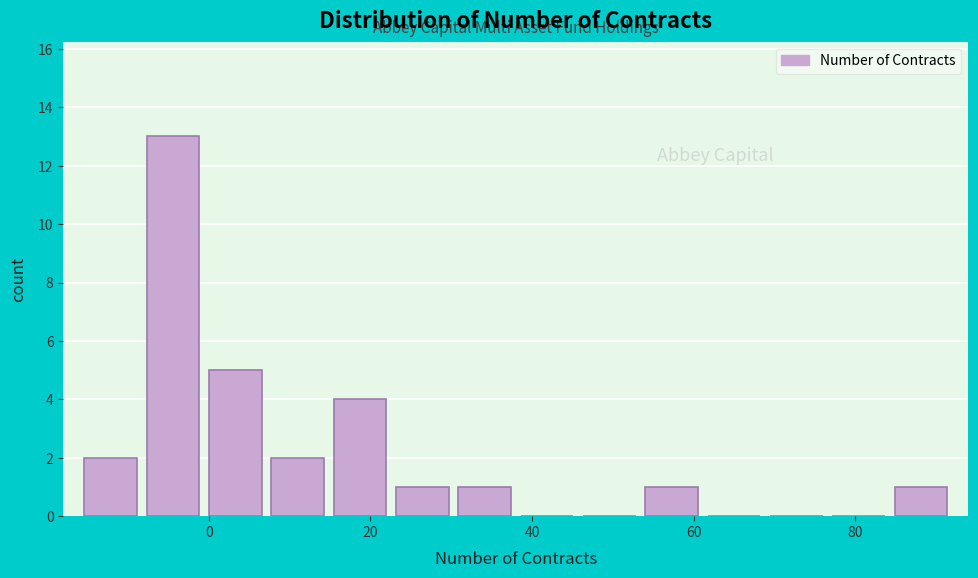

Read against the x-axis, roughly where is the centre of the tallest bar?

-4